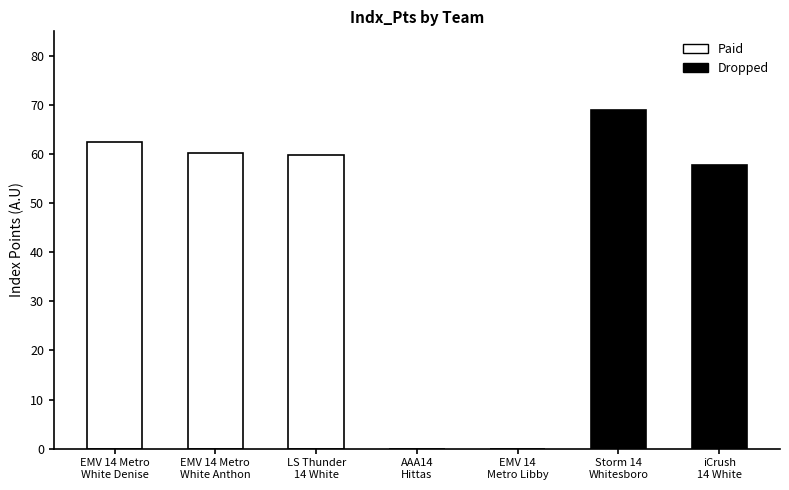

What is the sum of all values?

309.4